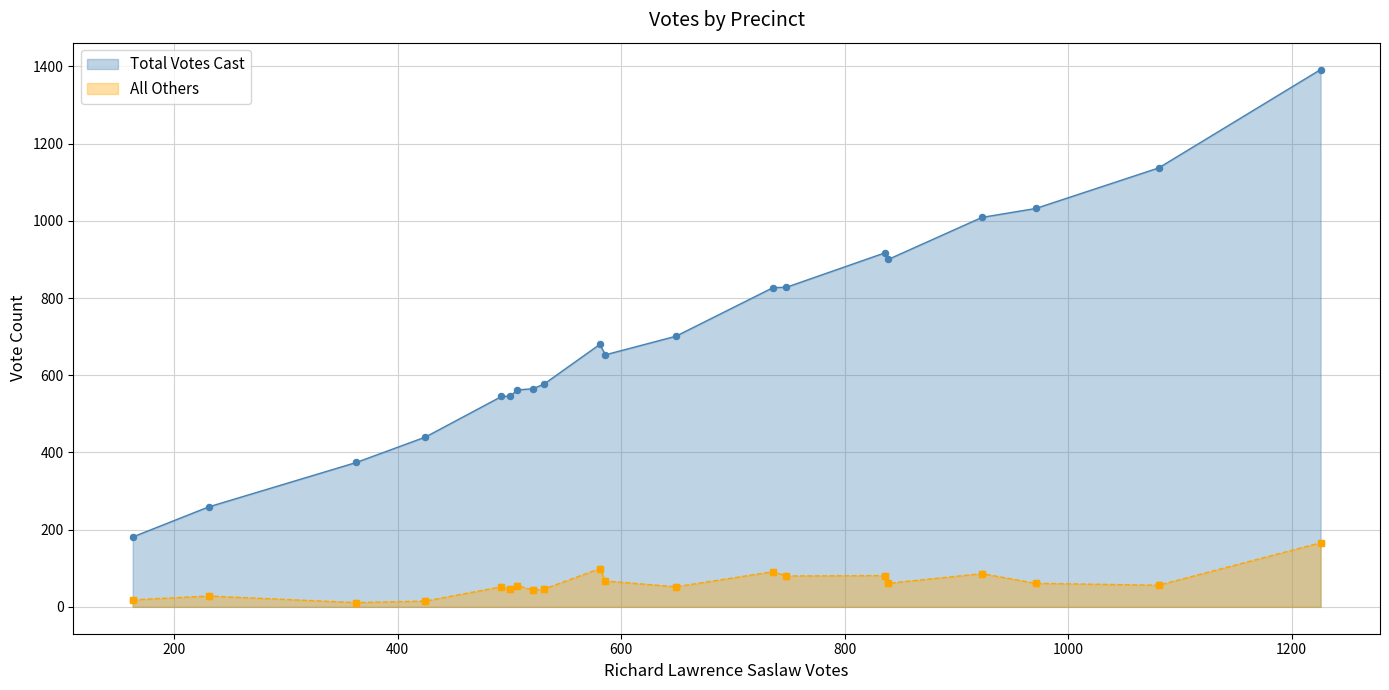

Which series has the largest Y range (max minus min)?

Total Votes Cast